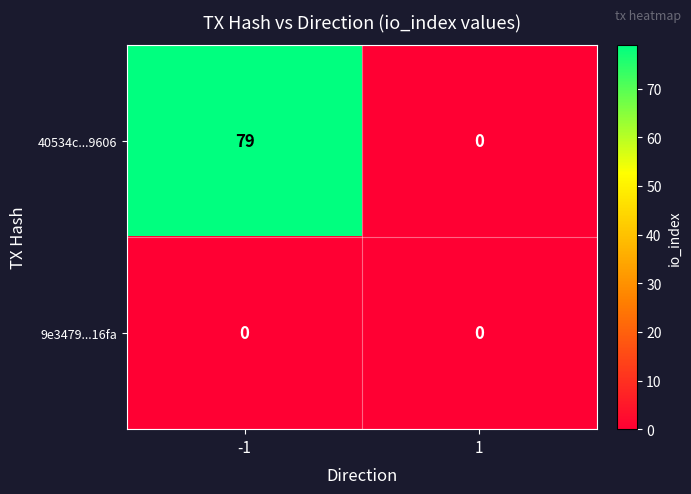

What is the greatest value displayed?

79